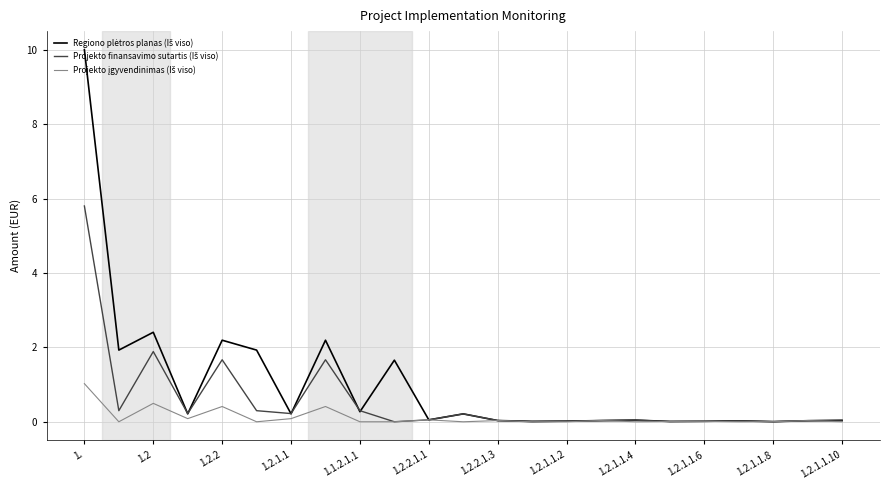

List the series in order of their peak value, highest first.

Regiono plėtros planas (Iš viso), Projekto finansavimo sutartis (Iš viso), Projekto įgyvendinimas (Iš viso)